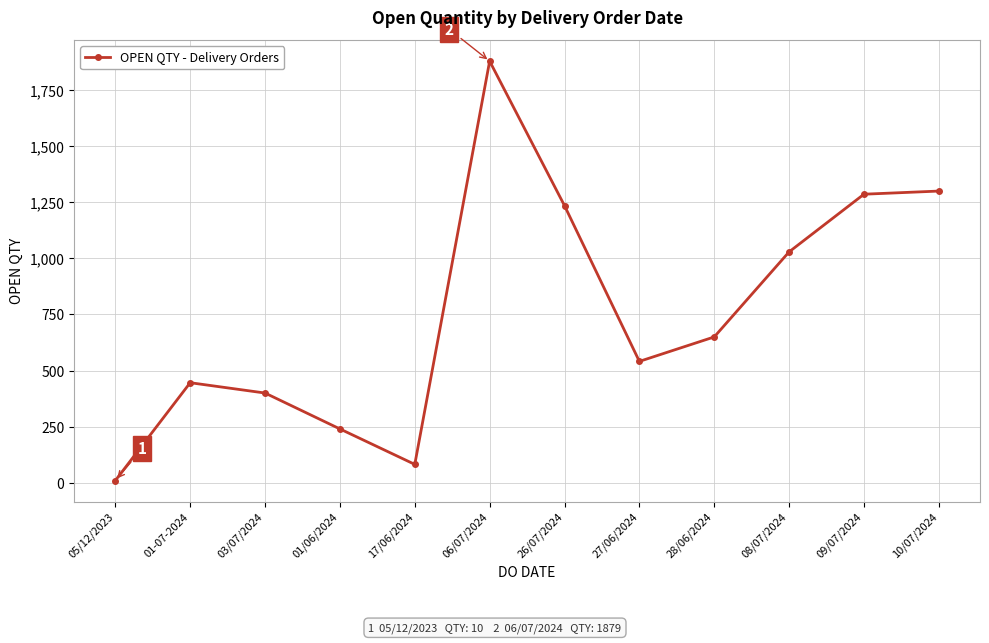

What is the smallest value displayed?

10